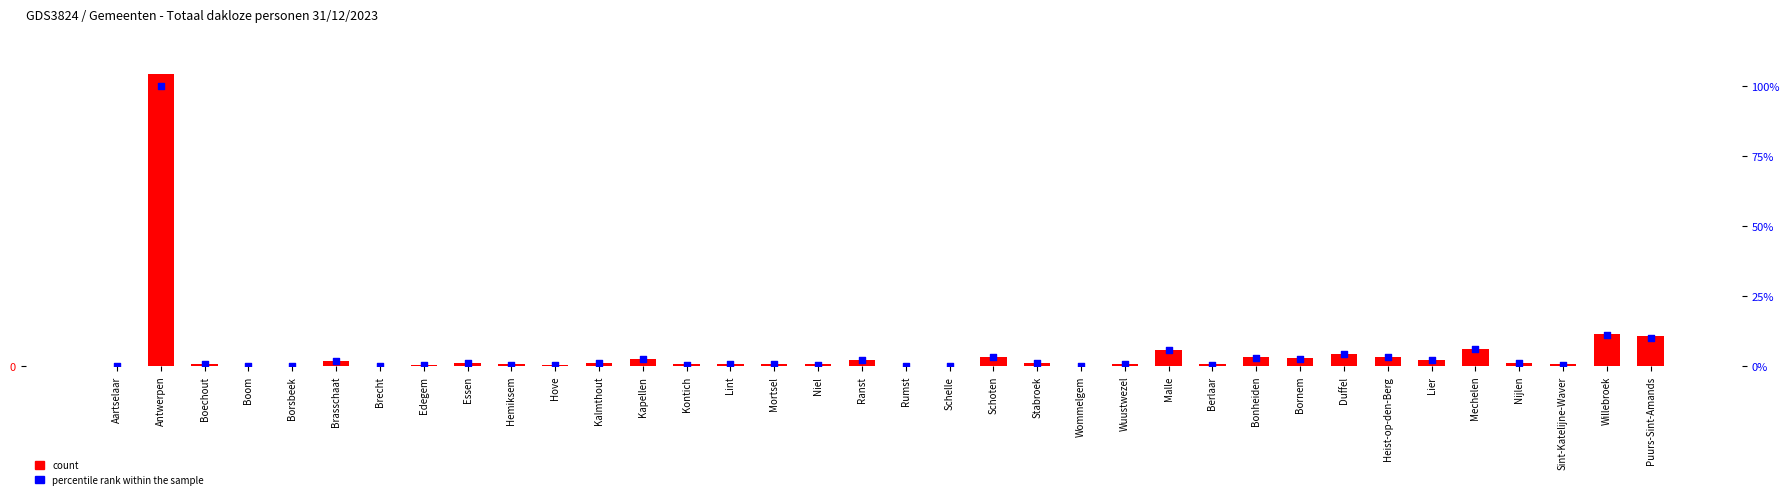

What are all the series names shown in the legend?

count, percentile rank within the sample